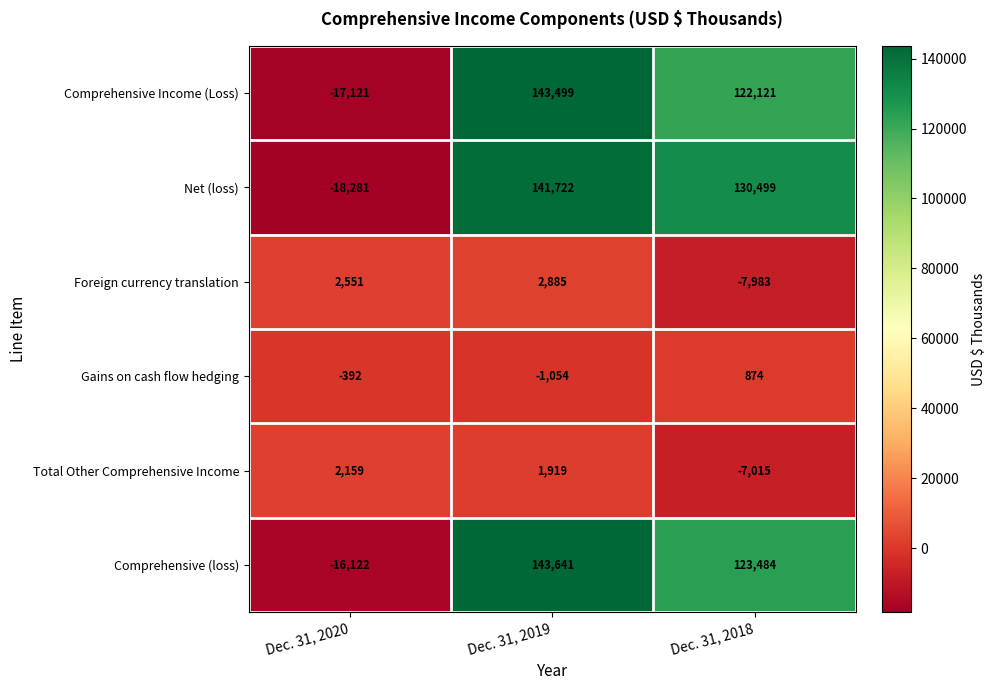

Which series has the largest range (max minus min)?

Comprehensive Income (Loss)